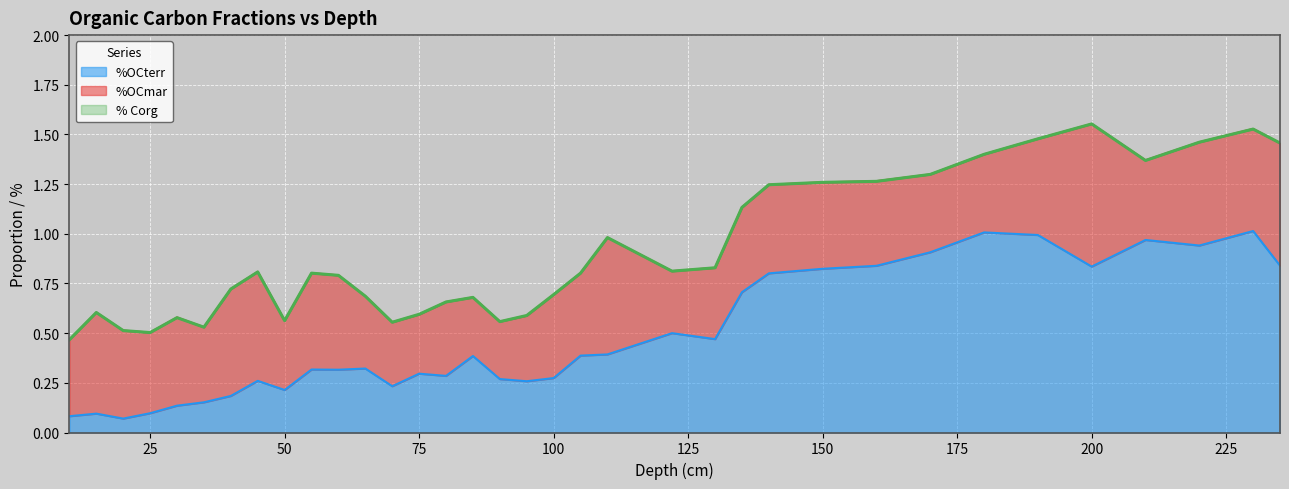

Which series has the largest total across all categories?

% Corg